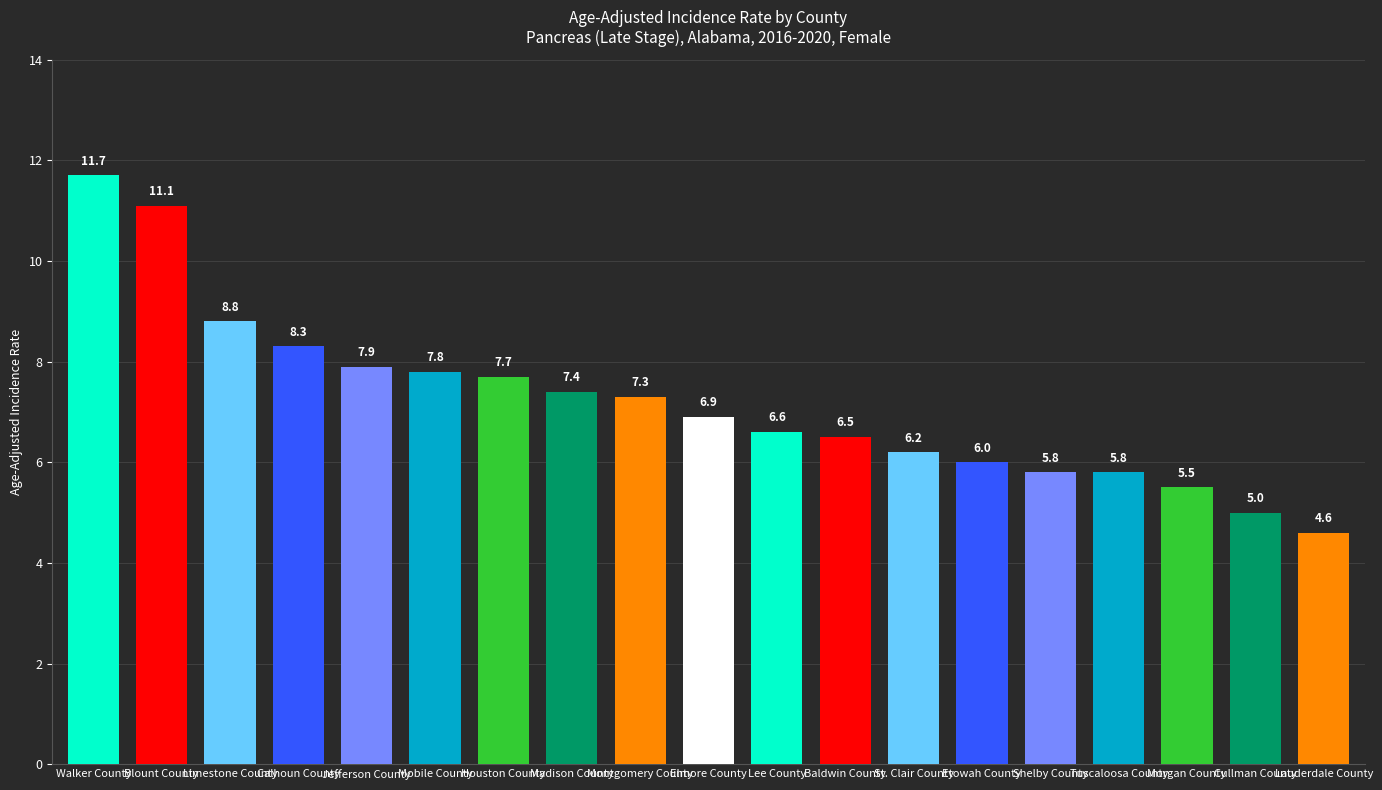

Does the chart contain any negative values?

No